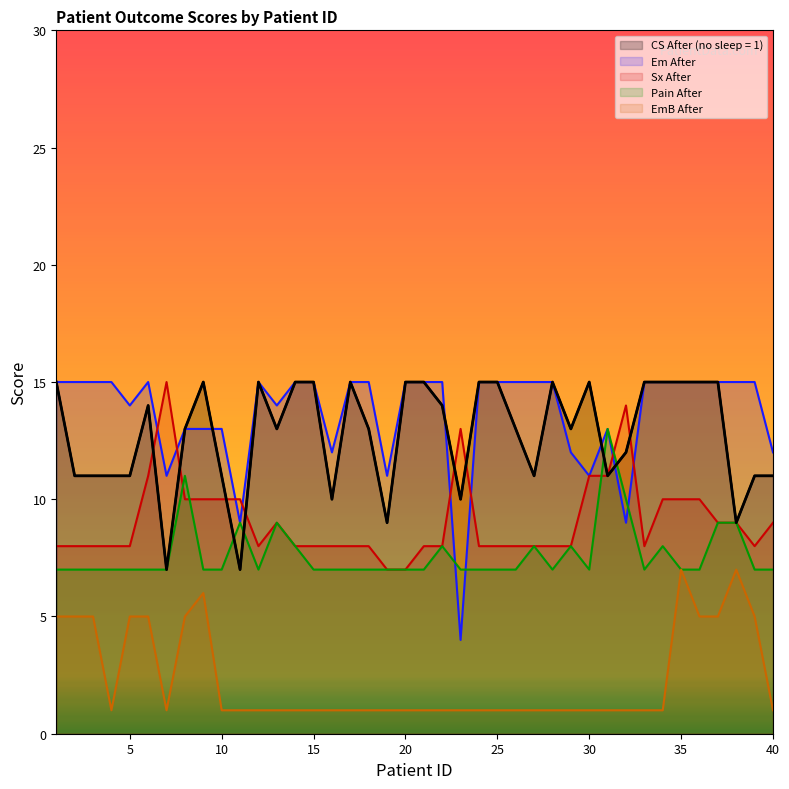

At how many categories does at least one series exceed 4?

40